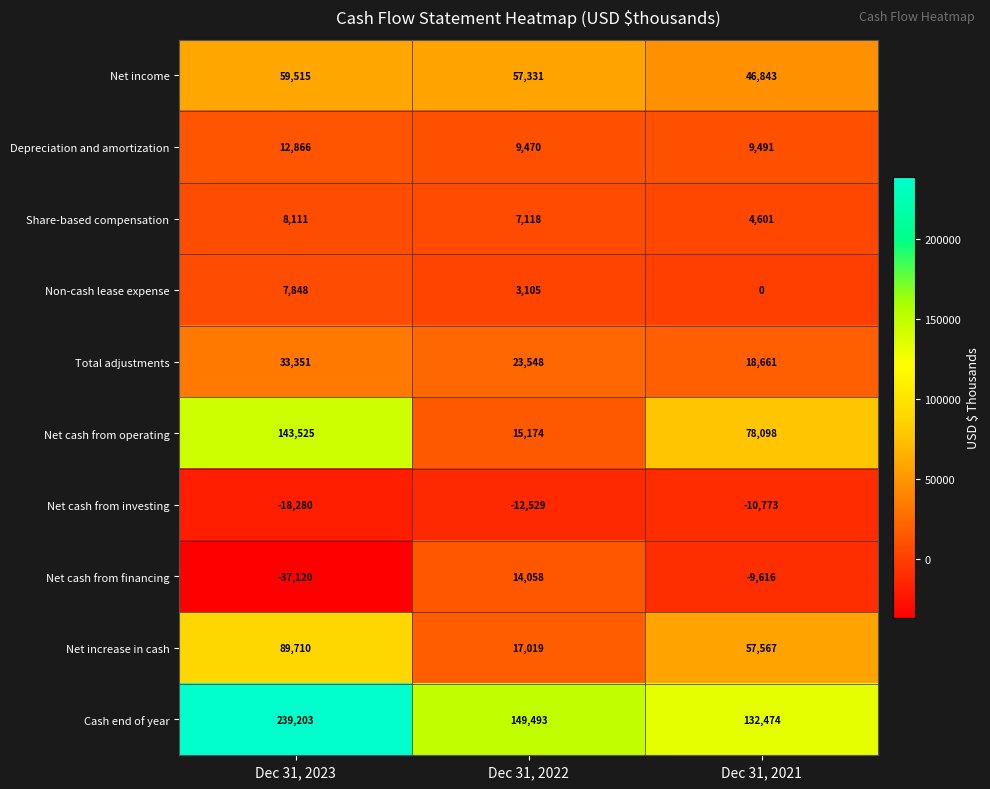

Count the number of data series in this chart.

10